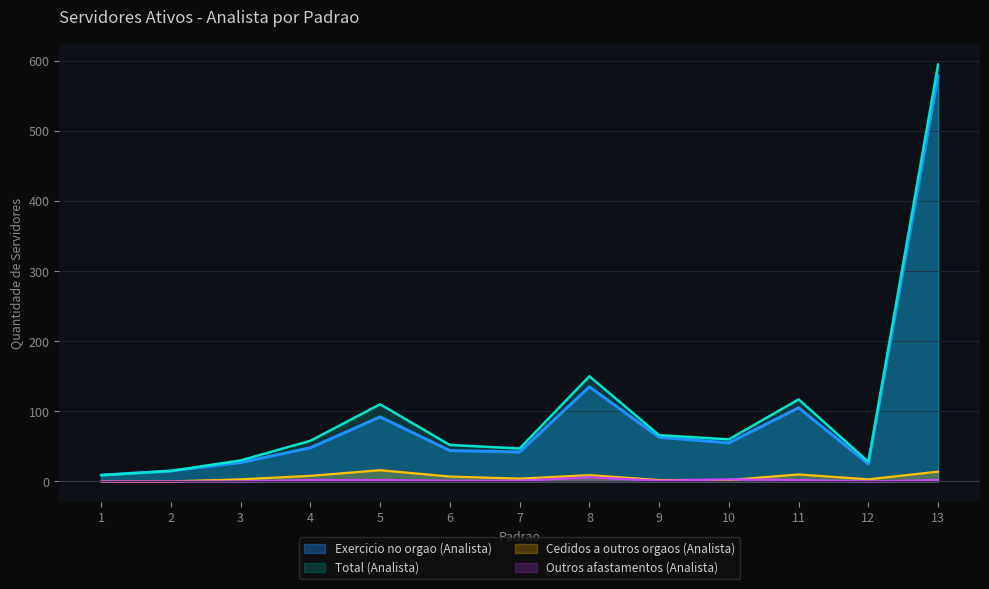

At which label does Outros afastamentos (Analista) reach its minimum?

1